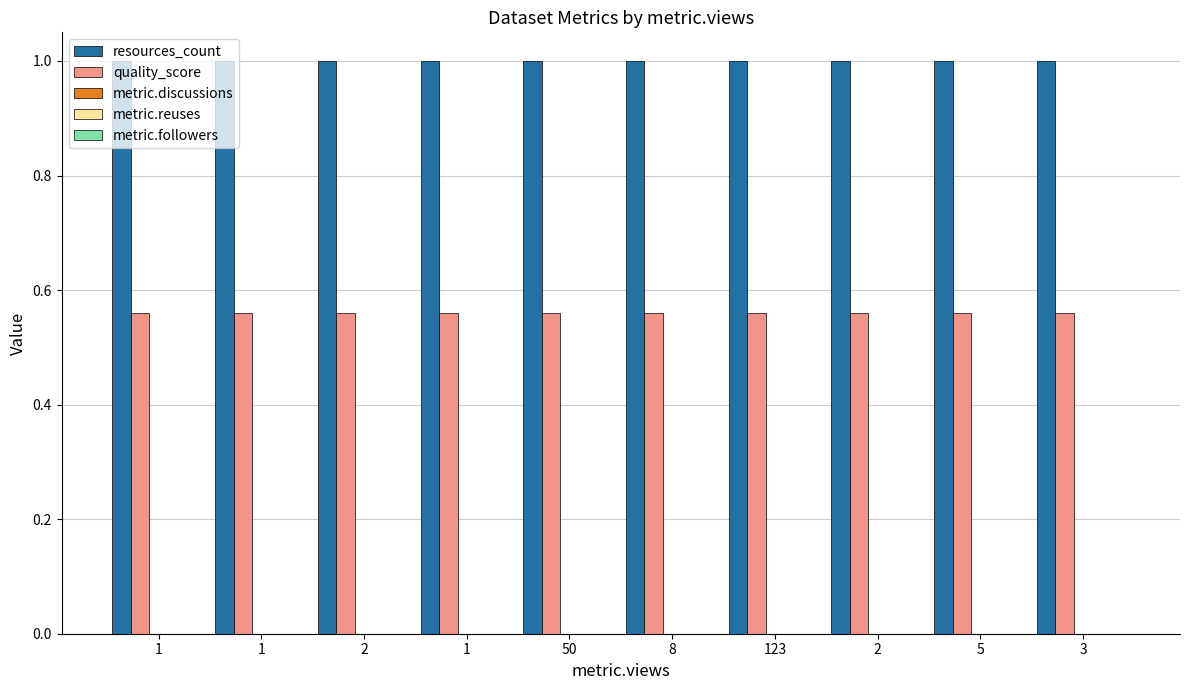

What is the maximum value shown in the chart?

1.0